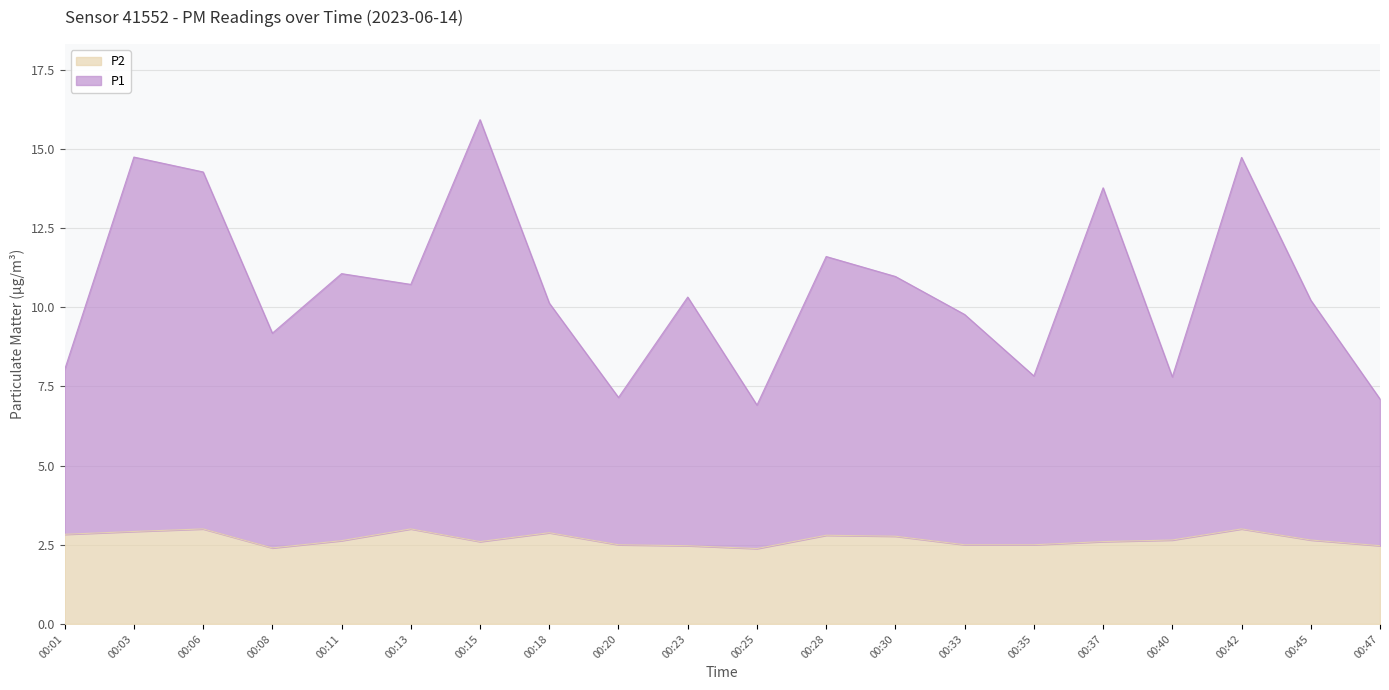

Reading right to left, list all the values displayed in this chart.

P1: 00:47=7.1	00:45=10.2	00:42=14.7	00:40=7.8	00:37=13.8	00:35=7.8	00:33=9.8	00:30=11.0	00:28=11.6	00:25=6.9	00:23=10.3	00:20=7.2	00:18=10.1	00:15=15.9	00:13=10.7	00:11=11.1	00:08=9.2	00:06=14.3	00:03=14.7	00:01=8.0
P2: 00:47=2.5	00:45=2.6	00:42=3.0	00:40=2.6	00:37=2.6	00:35=2.5	00:33=2.5	00:30=2.8	00:28=2.8	00:25=2.4	00:23=2.5	00:20=2.5	00:18=2.9	00:15=2.6	00:13=3.0	00:11=2.6	00:08=2.4	00:06=3.0	00:03=2.9	00:01=2.8